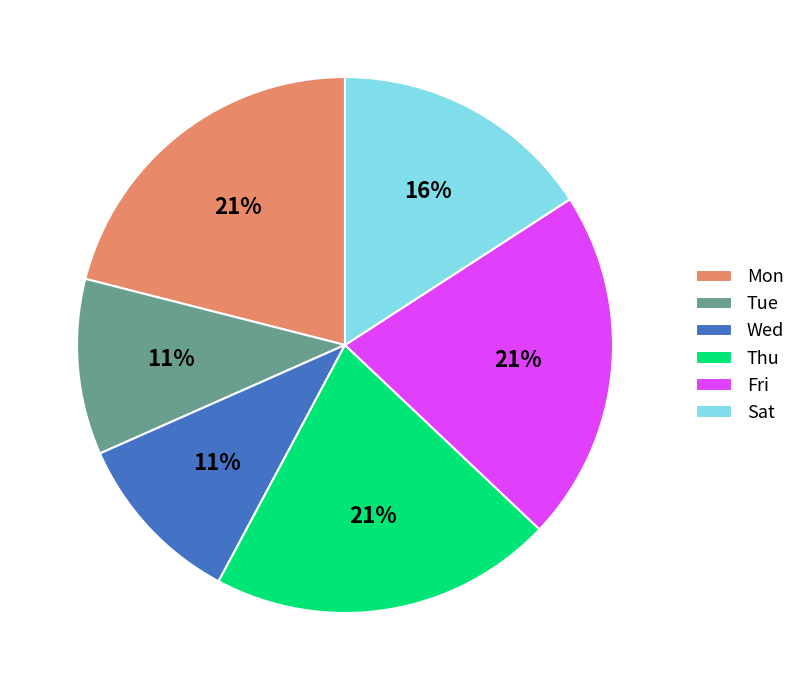

What is the ratio of the value at Fri to the value at Sat?

1.3